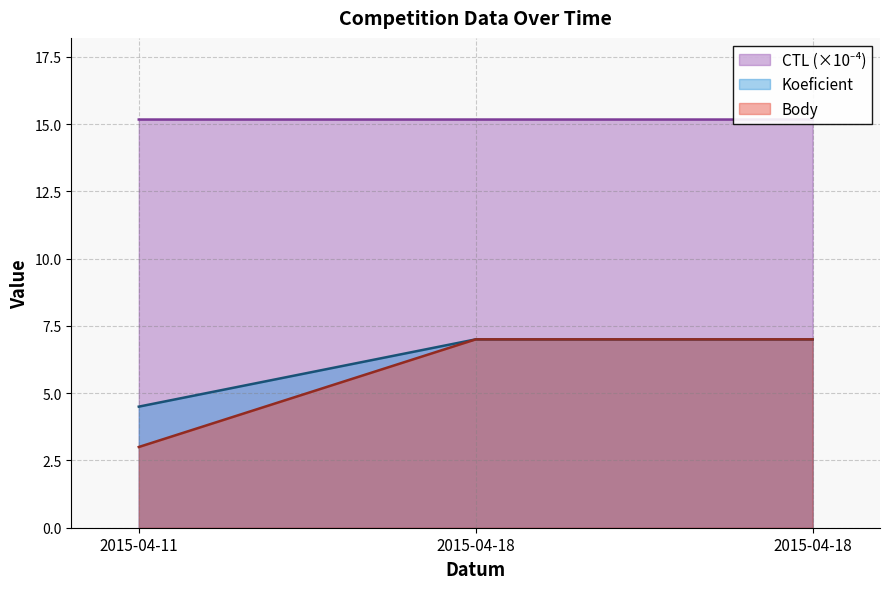

What is the minimum value shown in the chart?

3.0